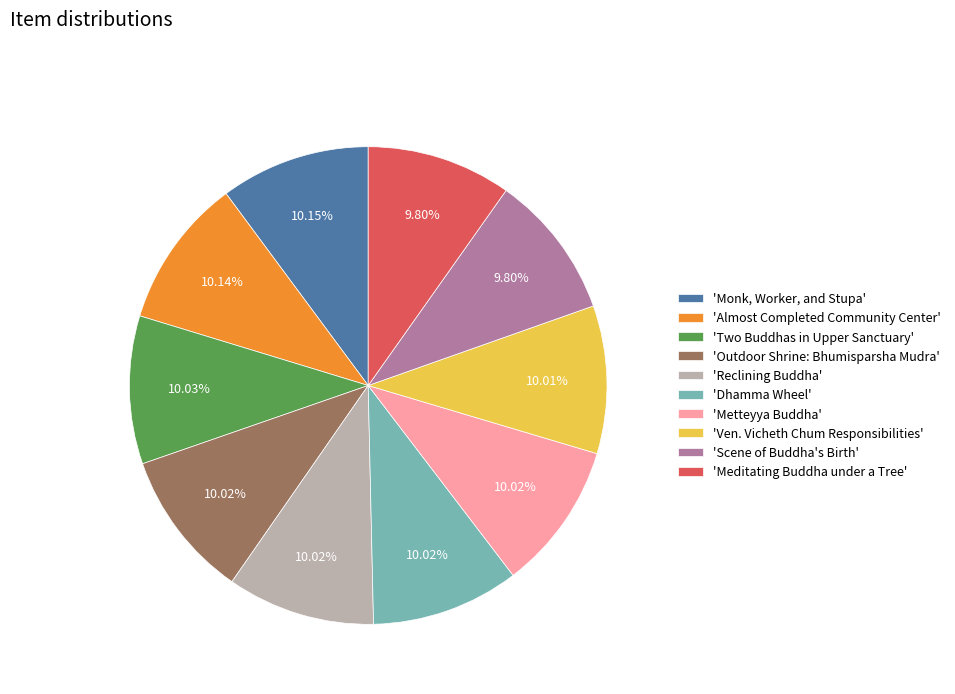

Do 'Two Buddhas in Upper Sanctuary' and 'Ven. Vicheth Chum Responsibilities' together represent more than half of the pie?

No